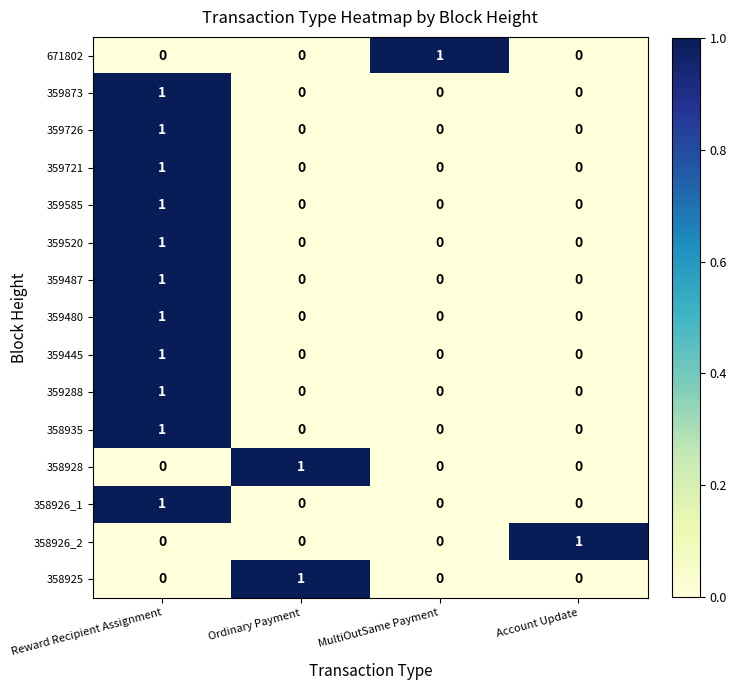

Count the 359585 values in the range 0 to 1.

4